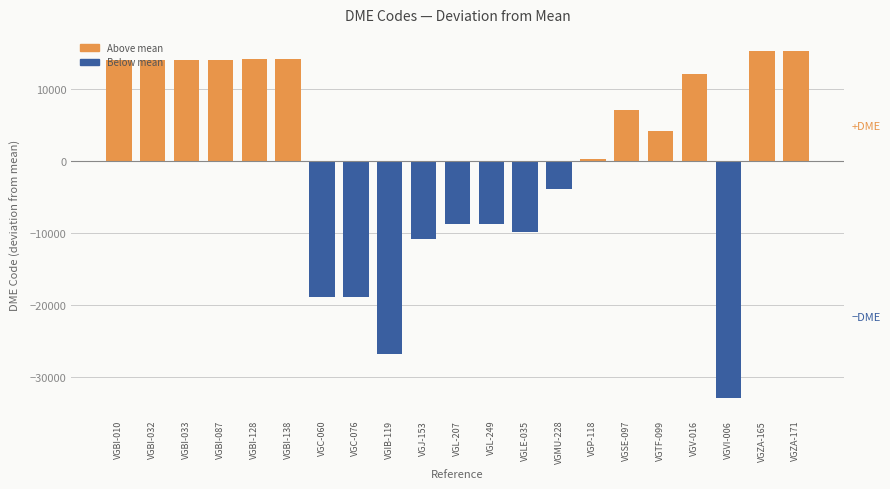

Approximately how many times larger is the value at VGTF-099 compared to VGZA-171?

0.3